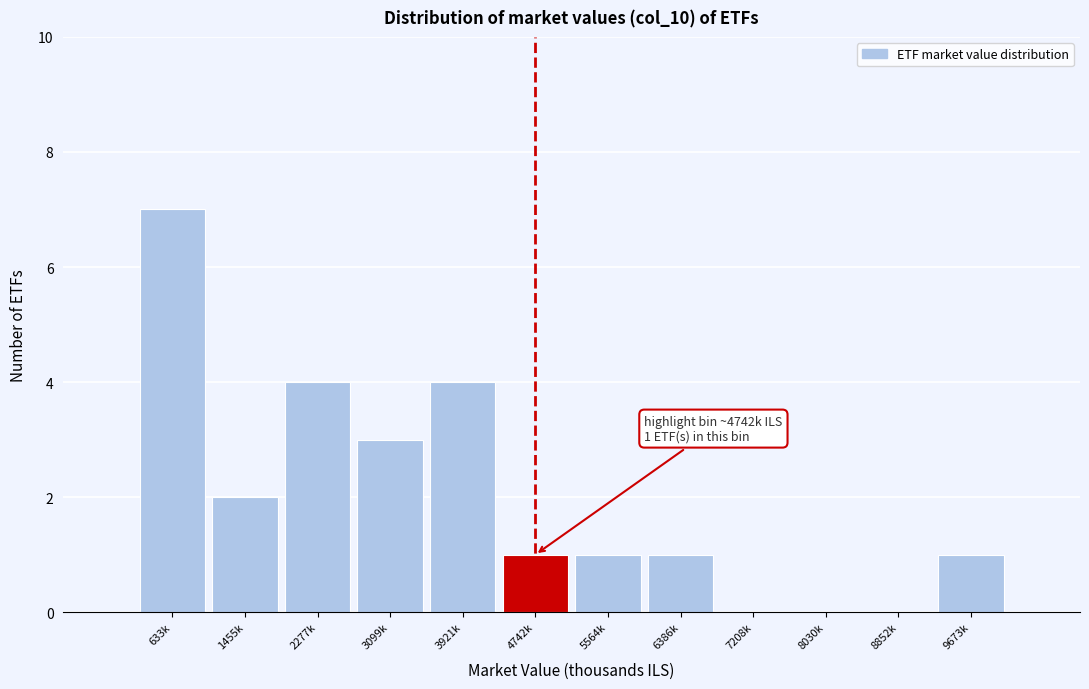

Reading left to right, what are all the values shown in this chart?

633k=7	1455k=2	2277k=4	3099k=3	3921k=4	4742k=1	5564k=1	6386k=1	7208k=0	8030k=0	8852k=0	9673k=1